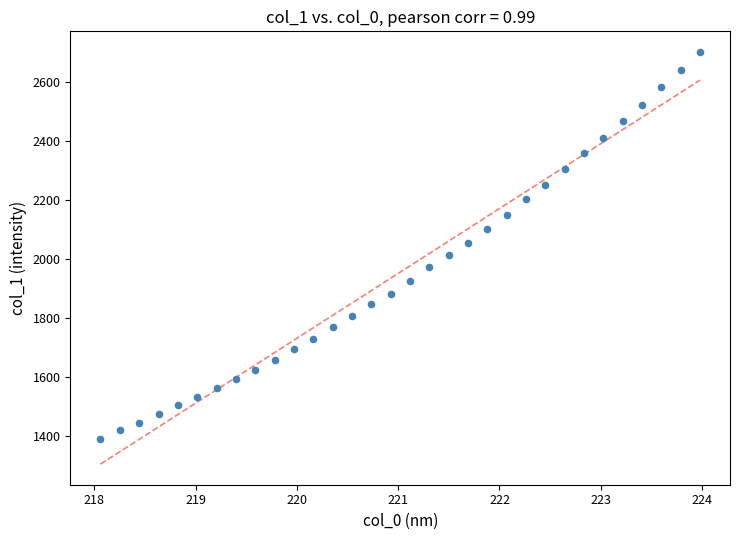

What is the range of X values (max minus min)?

5.9